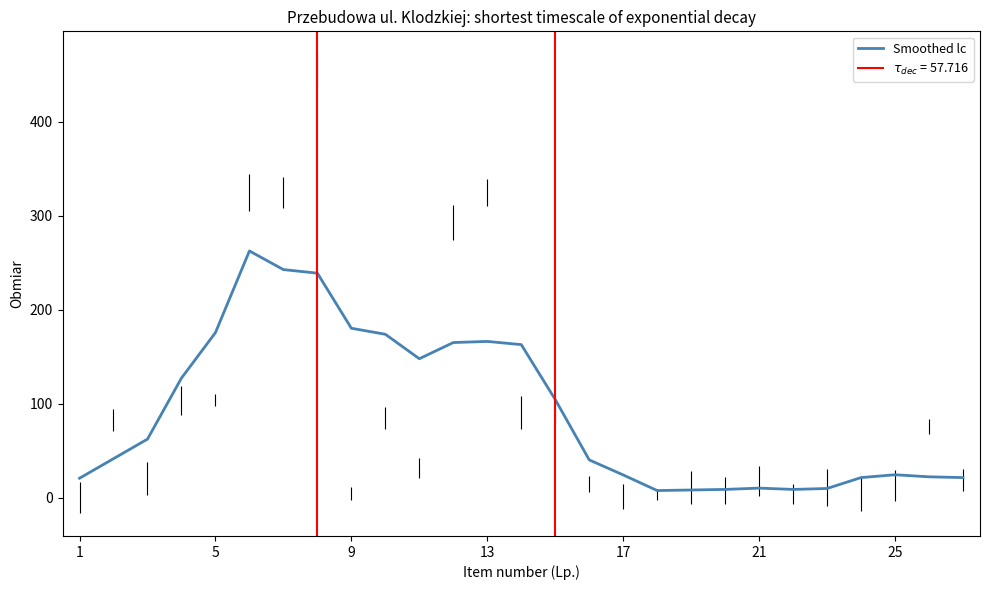

Read the value at 25.

22.4